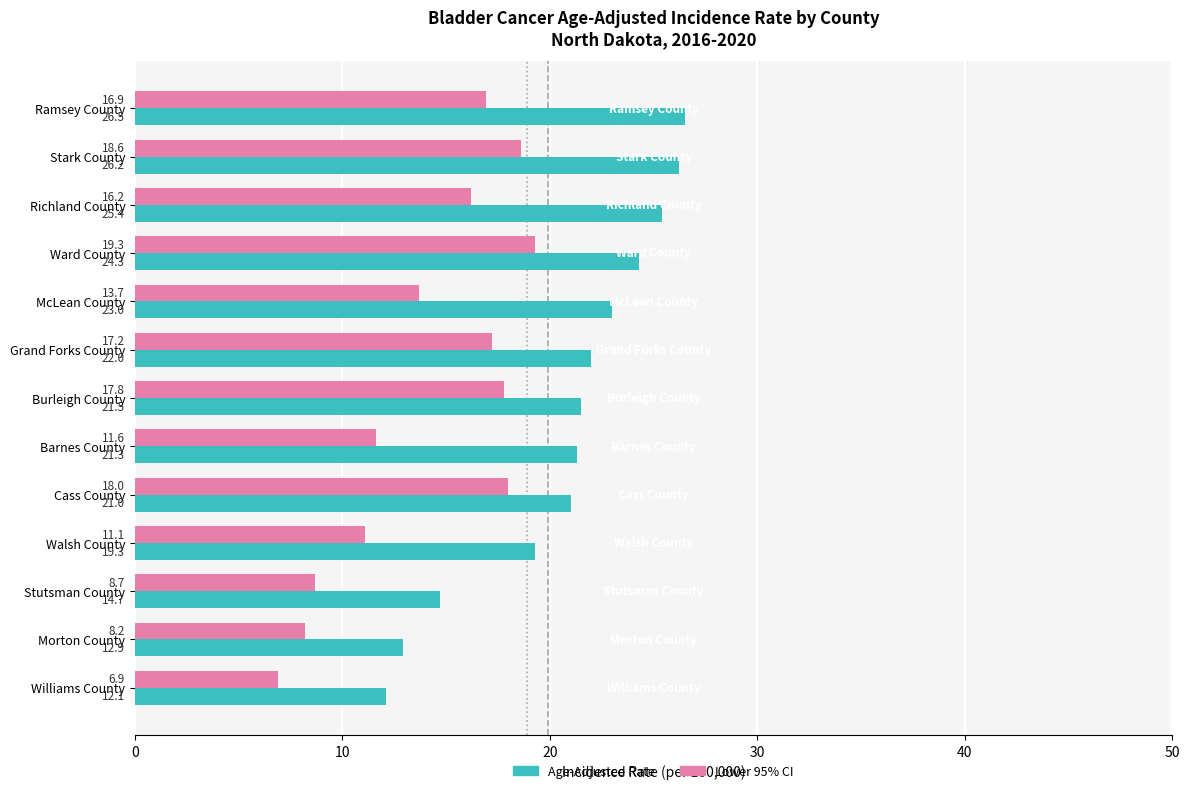

The value of Lower 95% CI at Grand Forks County is 17.2. True or false?

True